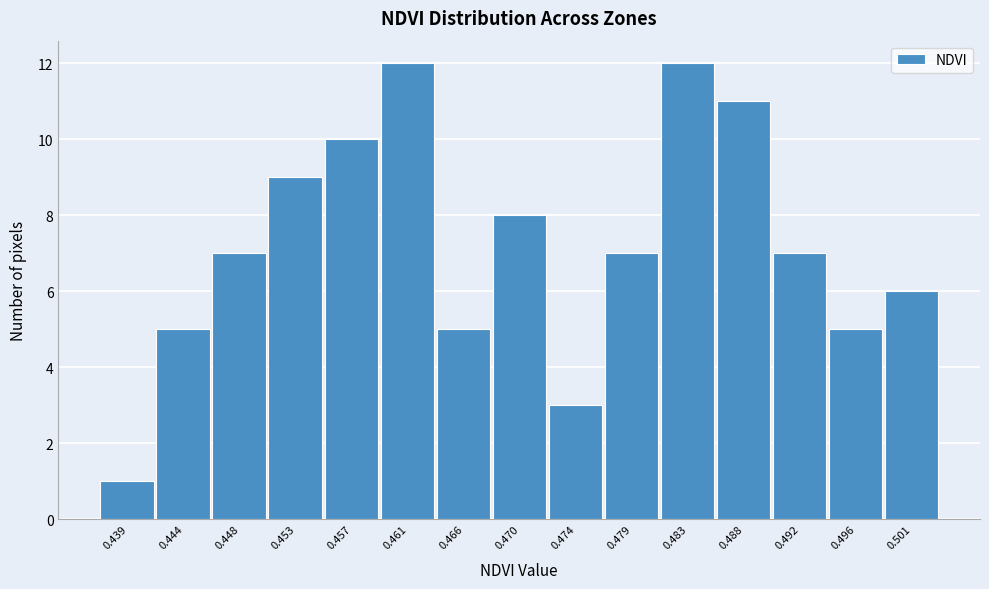

Reading right to left, extract all data points from this chart.

6	5	7	11	12	7	3	8	5	12	10	9	7	5	1